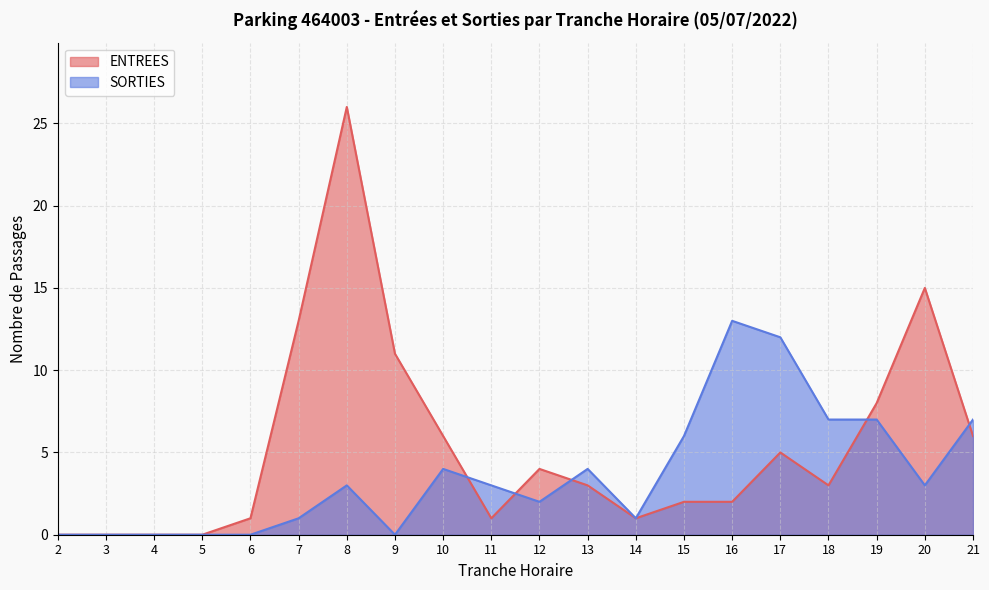

Which category has the highest value in the ENTREES series?

8